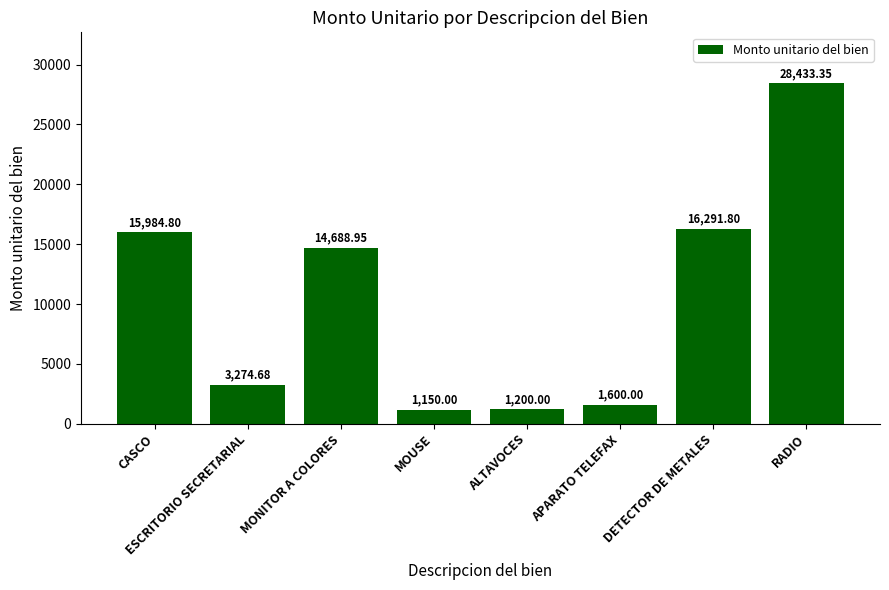

Are the bars horizontal?

No